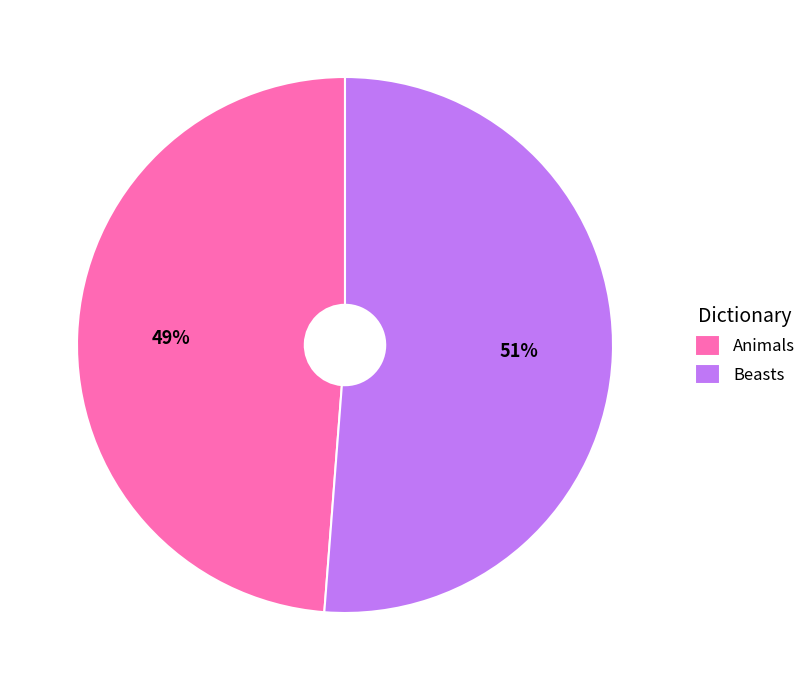

Does Animals represent more than half of the total?

No